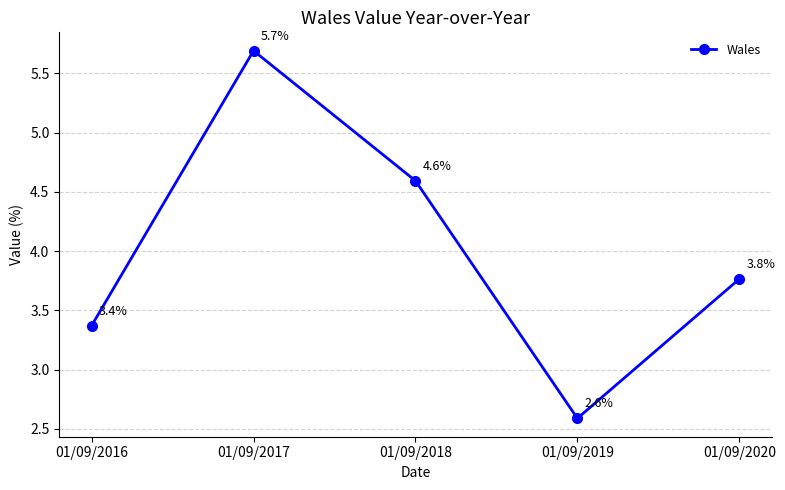

List the labels in order of value, smallest first.

01/09/2019, 01/09/2016, 01/09/2020, 01/09/2018, 01/09/2017